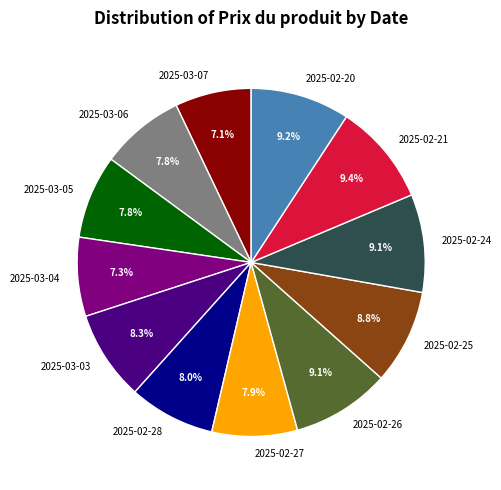

To the nearest percent, what is the average slice percentage?

8%